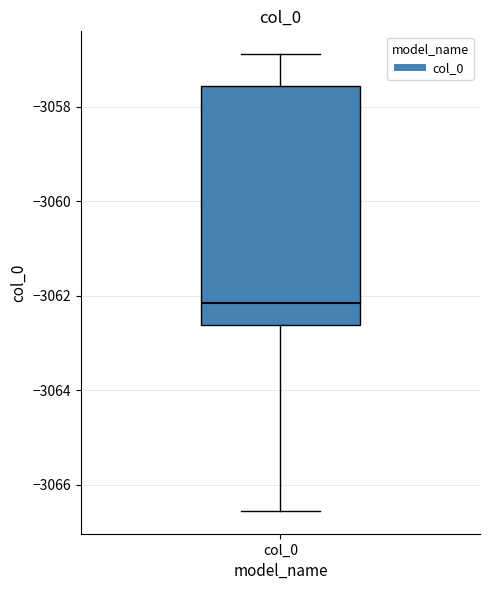

Transcribe this box plot: give where the median line is, the range the box spans, and where the two whiskers end, as read against the y-axis. The values are not printed on the chart, so give them approximately, as read against the axis.

median -3062.2, box -3062.6 to -3057.6, whiskers -3066.6 to -3056.8